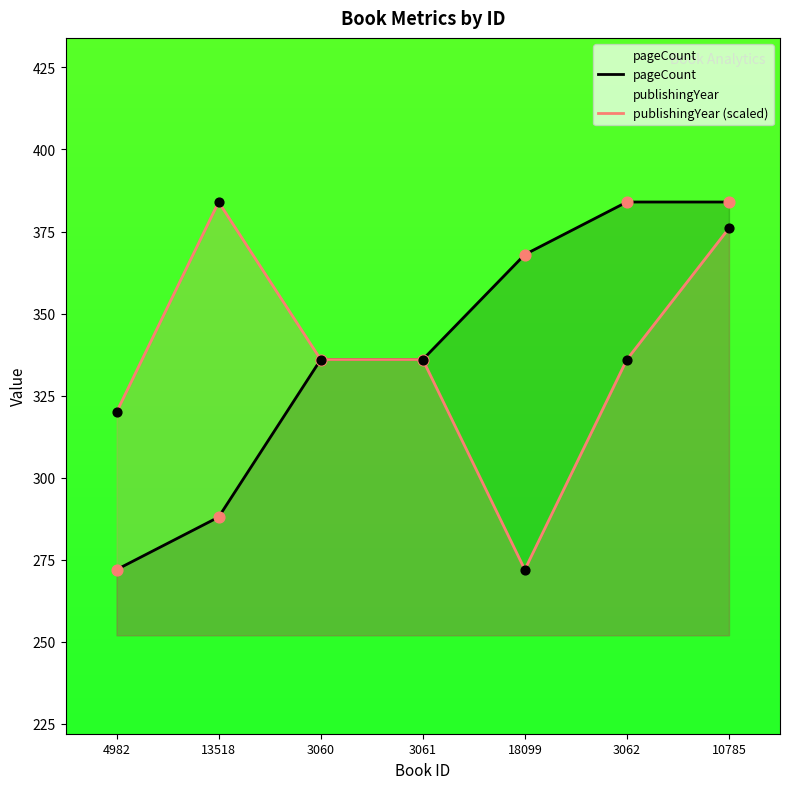

Which series contains the lowest Y value?

pageCount